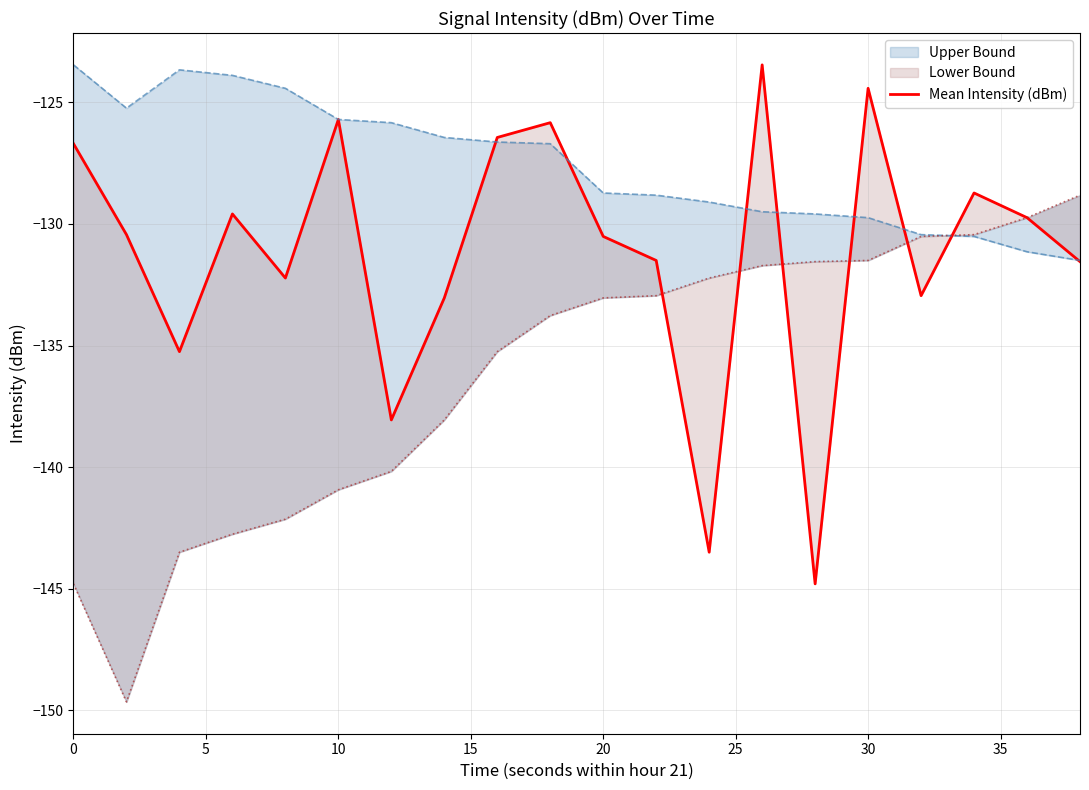

How many points are higher than both their immediate neighbors (excluding endpoints)?

6